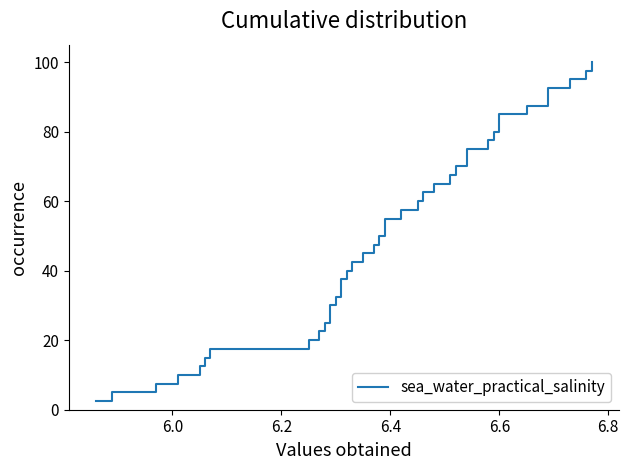

What is the smallest value displayed?

2.5